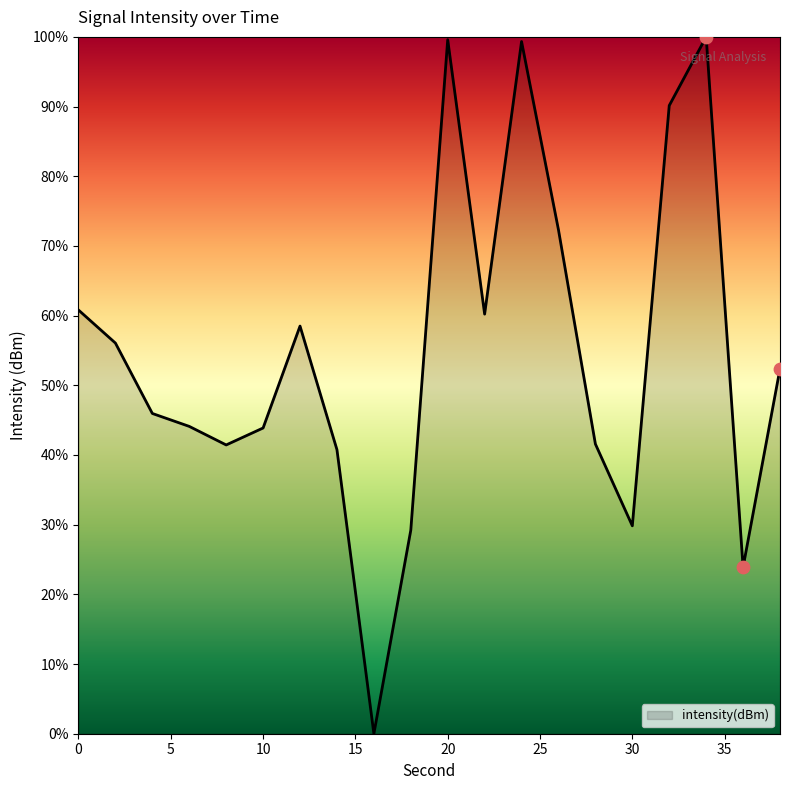

What is the difference between the maximum and minimum values?

100.0